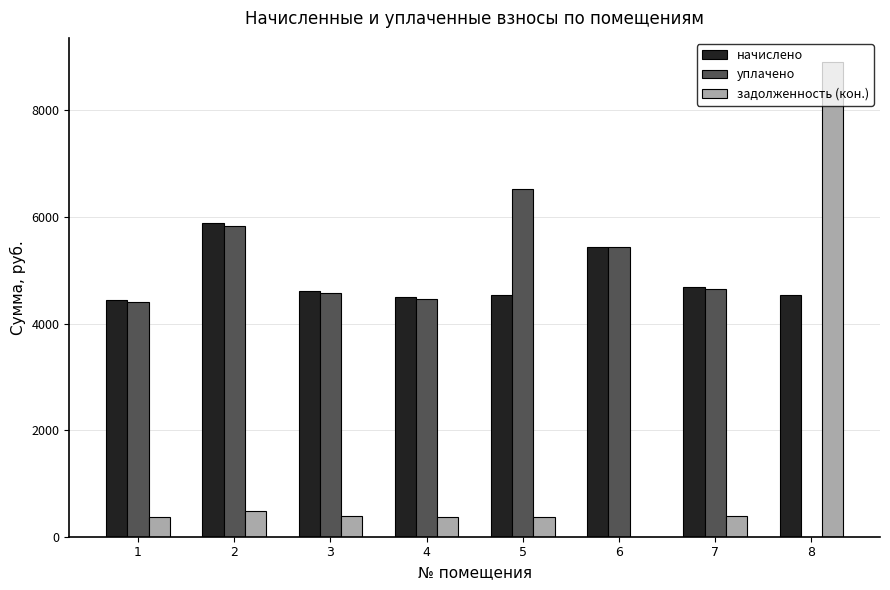

The задолженность (кон.) series shows 490.4 at 2. True or false?

True